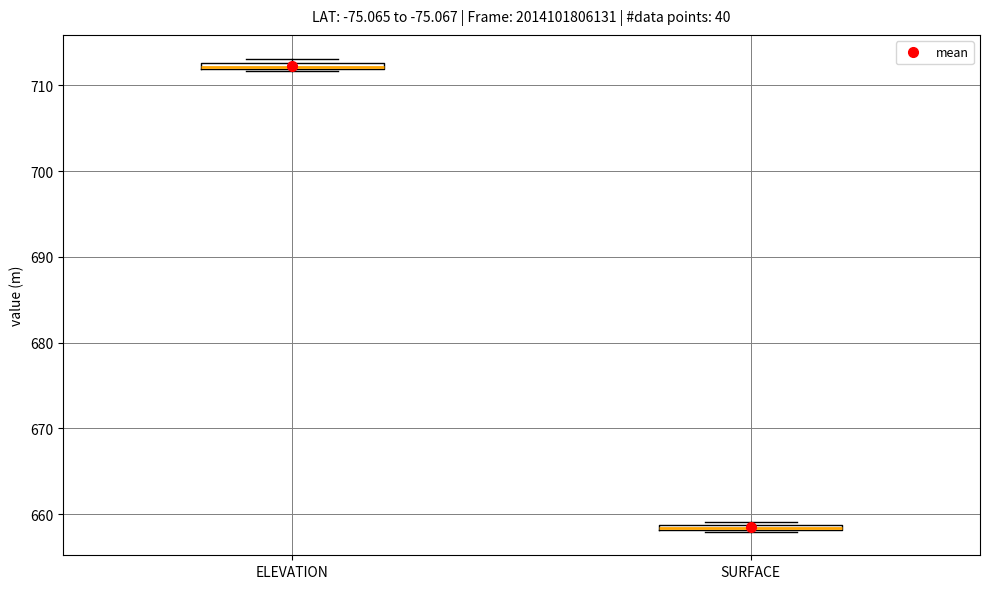

Where is the upper edge of the box for SURFACE on the y-axis? The values are not printed on the chart, so give them approximately, as read against the axis.

659